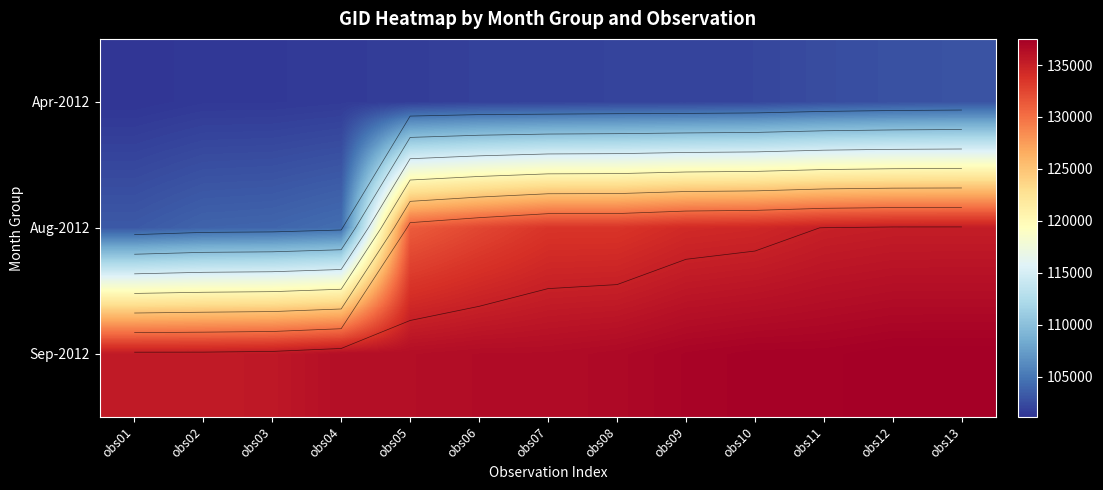

Which series changed the most between obs04 and obs07?

Aug-2012